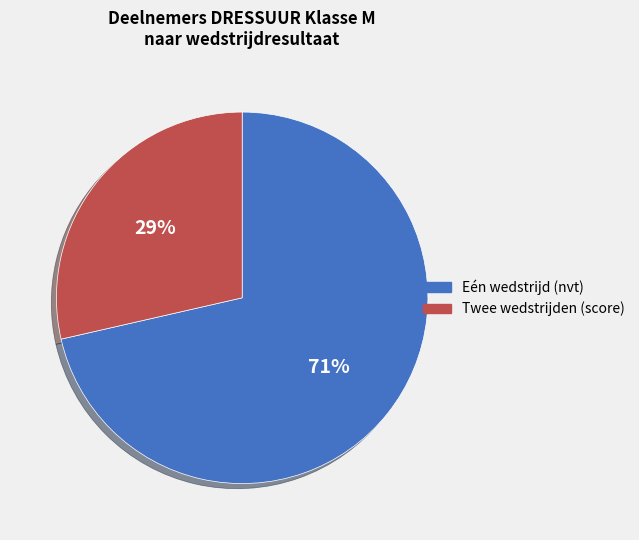

Is there any slice that represents more than half of the pie?

Yes